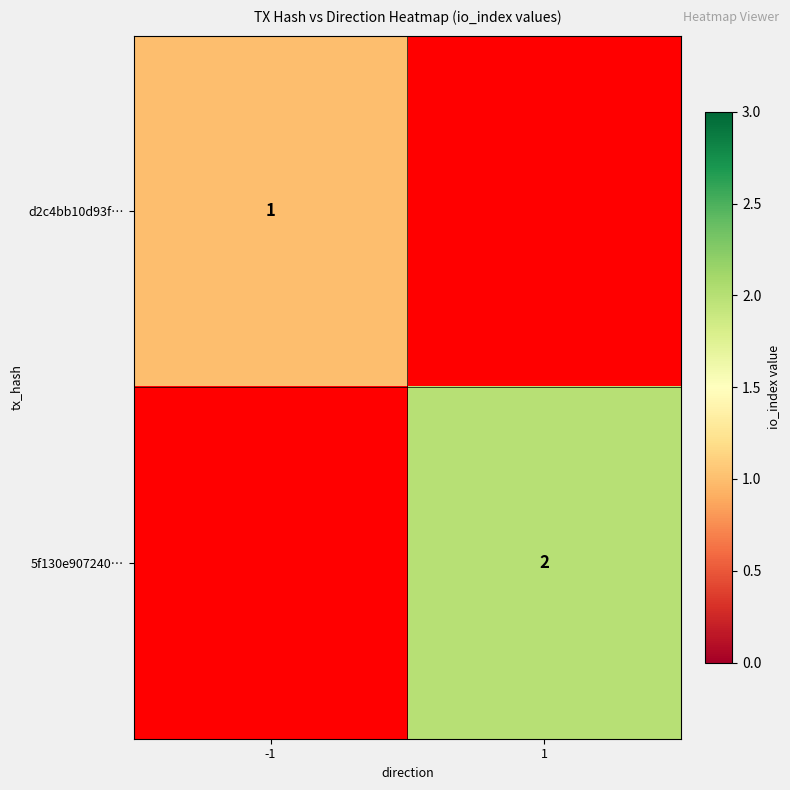

The value of 5f130e907240… at 1 is 2. True or false?

True